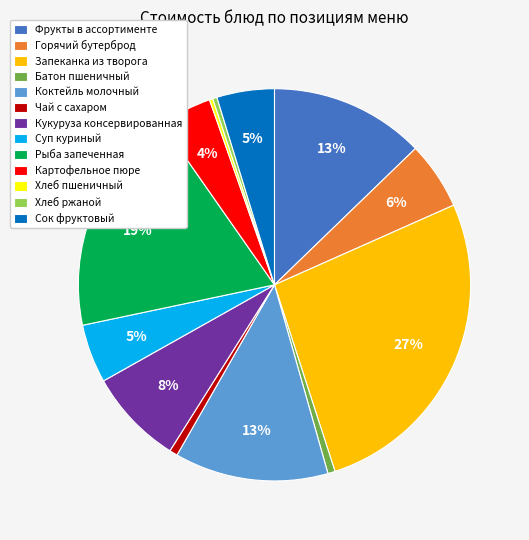

Is there any slice that represents more than half of the pie?

No